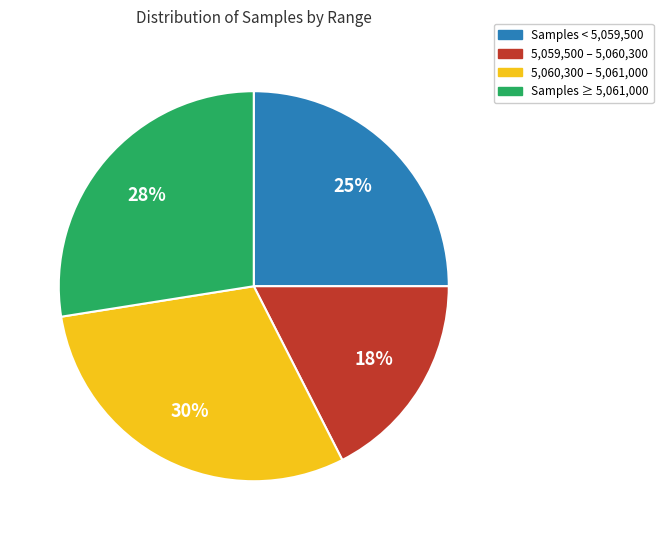

To the nearest percent, what is the average slice percentage?

25%